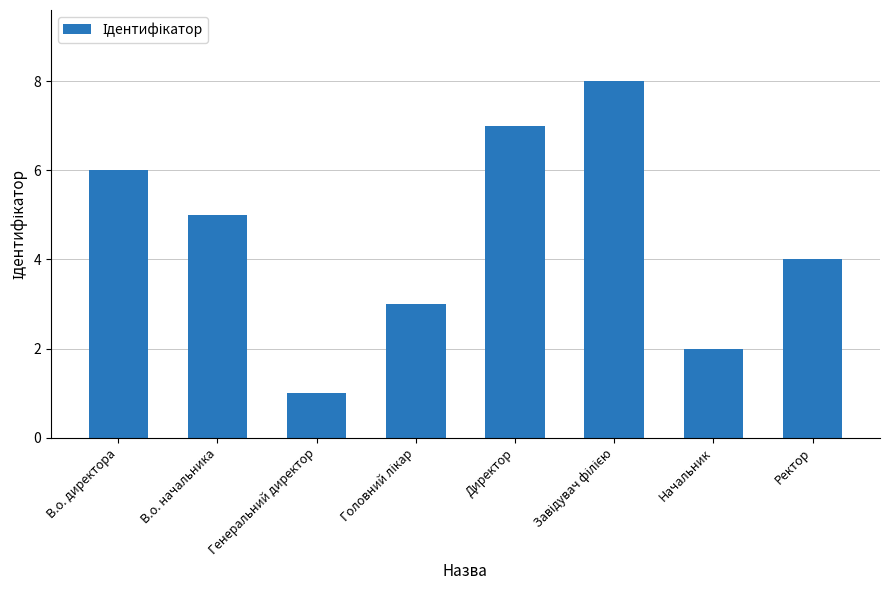

What is the label of the 1st bar from the right?

Ректор